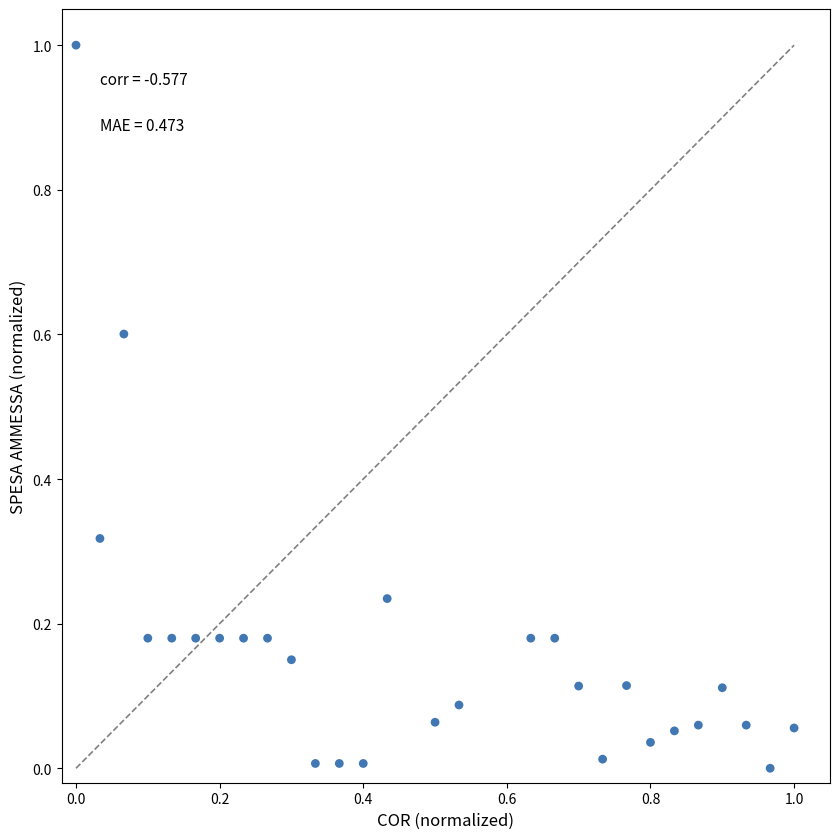

What is the range of X values (max minus min)?

1.0